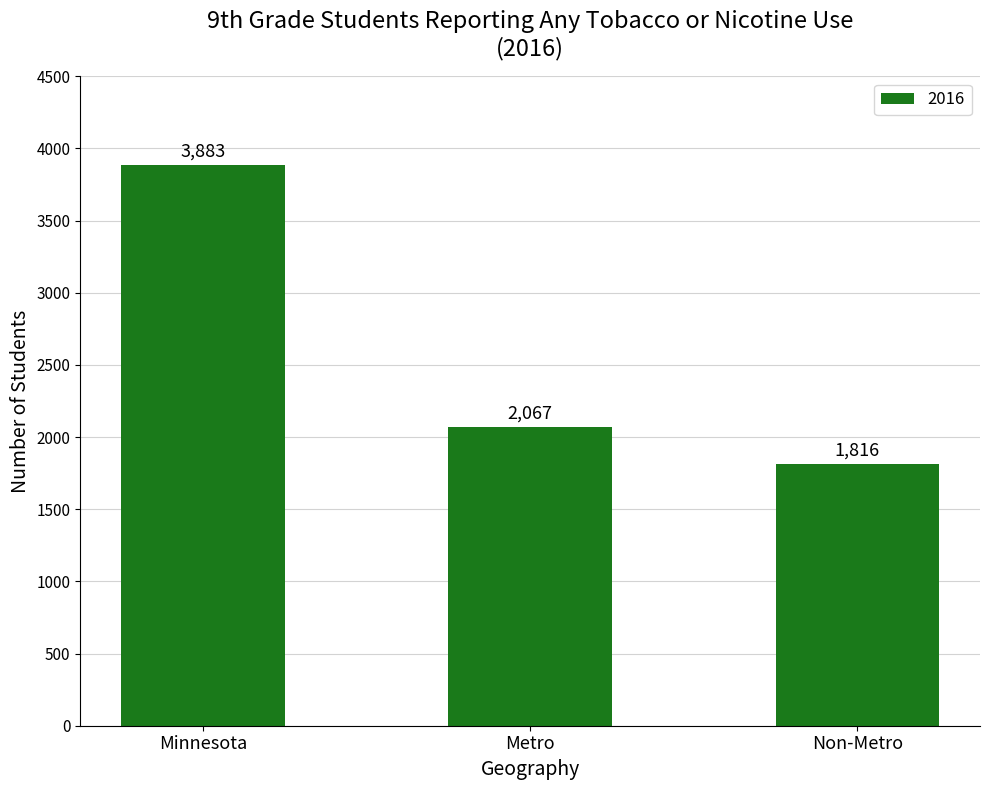

Between Metro and Non-Metro, which is larger?

Metro